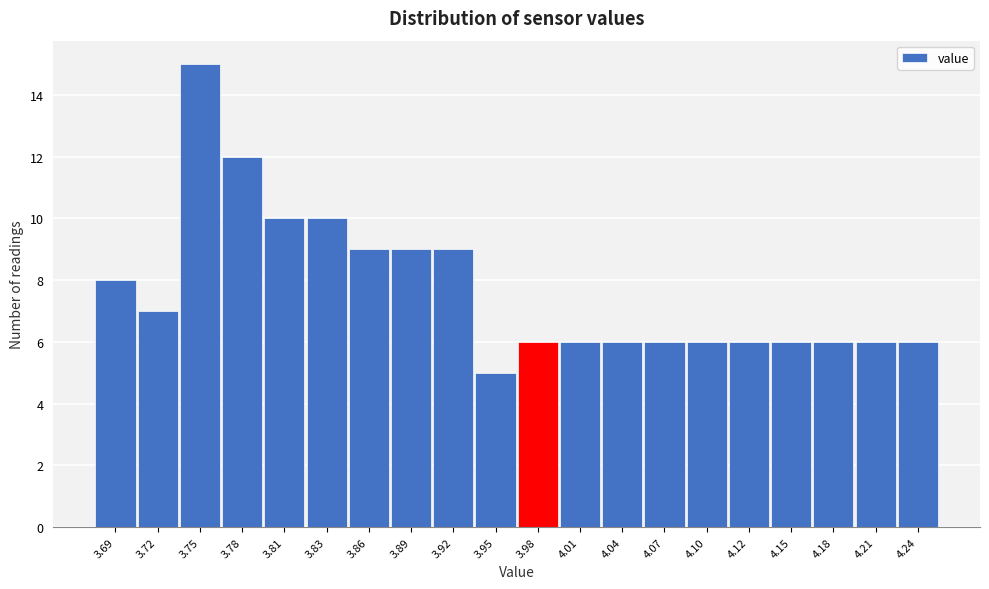

Reading left to right, extract all data points from this chart.

3.69=8	3.72=7	3.75=15	3.78=12	3.81=10	3.83=10	3.86=9	3.89=9	3.92=9	3.95=5	3.98=6	4.01=6	4.04=6	4.07=6	4.10=6	4.12=6	4.15=6	4.18=6	4.21=6	4.24=6